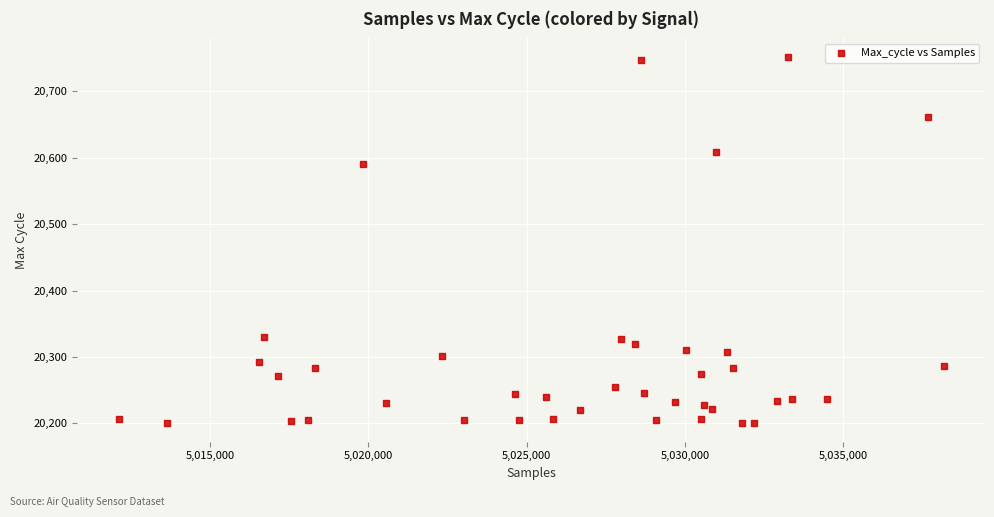

What Y value in the scatter plot is closest to 20476?

20591